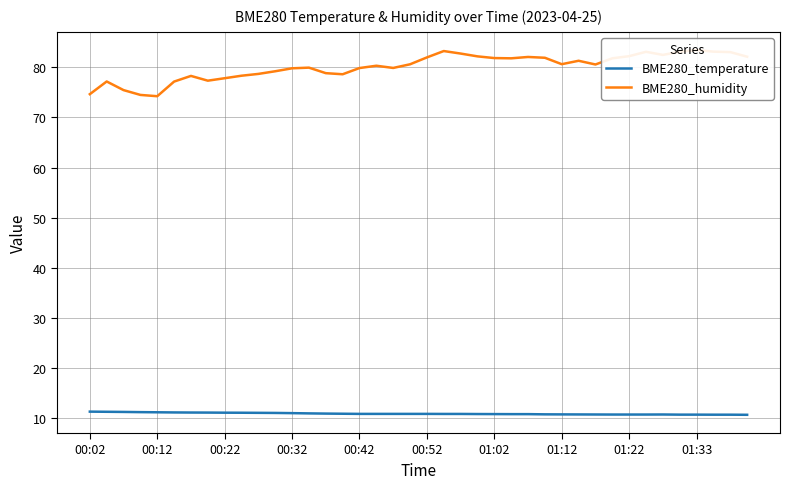

Is it true that BME280_temperature equals 14.6 at 01:12?

False